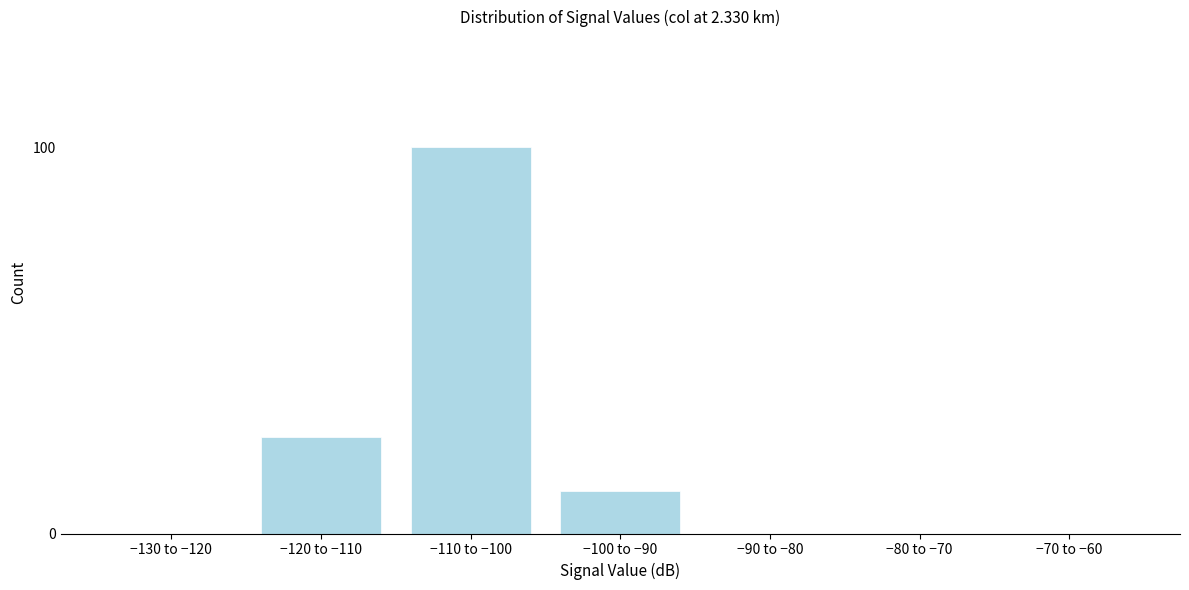

Reading left to right, what are all the values shown in this chart?

−130 to −120=0	−120 to −110=25	−110 to −100=100	−100 to −90=11	−90 to −80=0	−80 to −70=0	−70 to −60=0